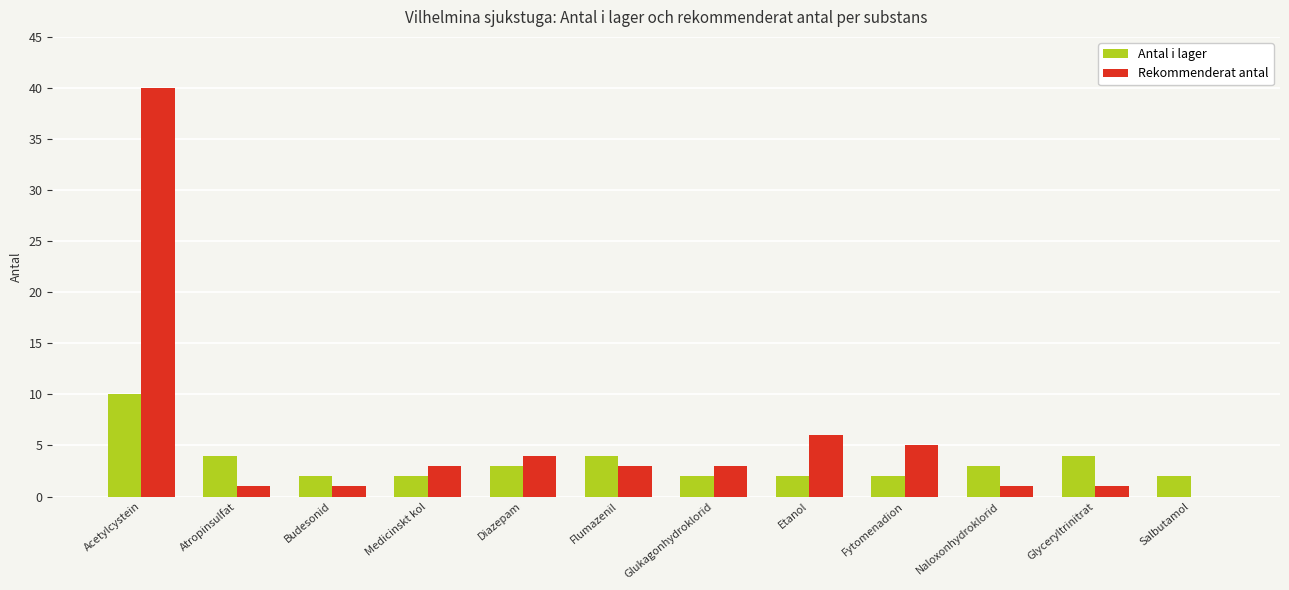

The value of Rekommenderat antal at Glukagonhydroklorid is 3. True or false?

True